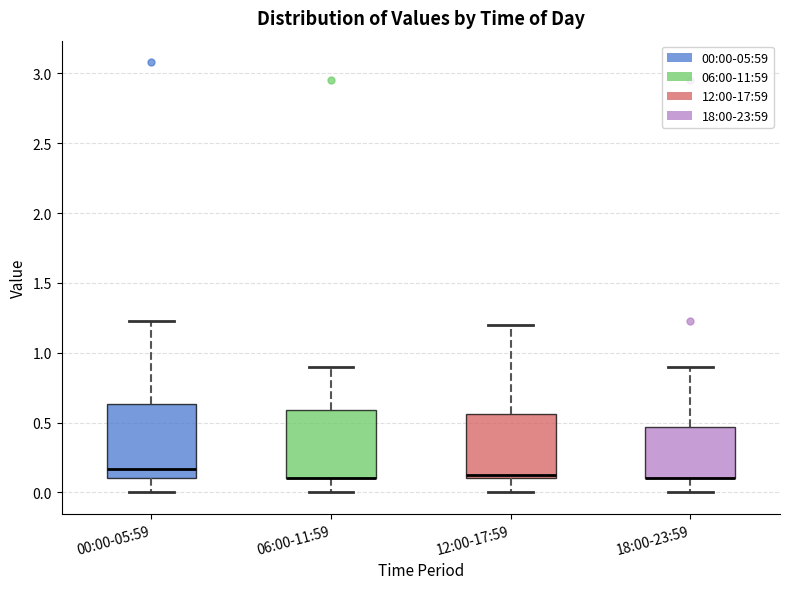

Reading left to right, transcribe this box plot: for each box, give where its median line is, the range the box spans, and where its two whiskers end, as read against the y-axis. The values are not printed on the chart, so give them approximately, as read against the axis.

00:00-05:59: median 0.15, box 0.10 to 0.65, whiskers 0.00 to 1.25
06:00-11:59: median 0.10 (drawn on the box's lower edge), box 0.10 to 0.60, whiskers 0.00 to 0.90
12:00-17:59: median 0.15, box 0.10 to 0.55, whiskers 0.00 to 1.20
18:00-23:59: median 0.10 (drawn on the box's lower edge), box 0.10 to 0.45, whiskers 0.00 to 0.90